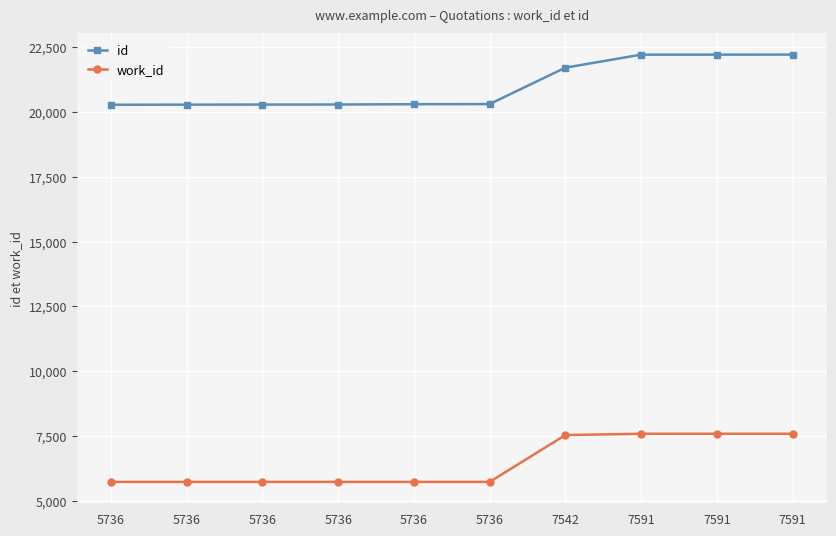

Reading left to right, extract all data points from this chart.

id: 20270	20275	20278	20280	20292	20297	21700	22201	22202	22204
work_id: 5736	5736	5736	5736	5736	5736	7542	7591	7591	7591